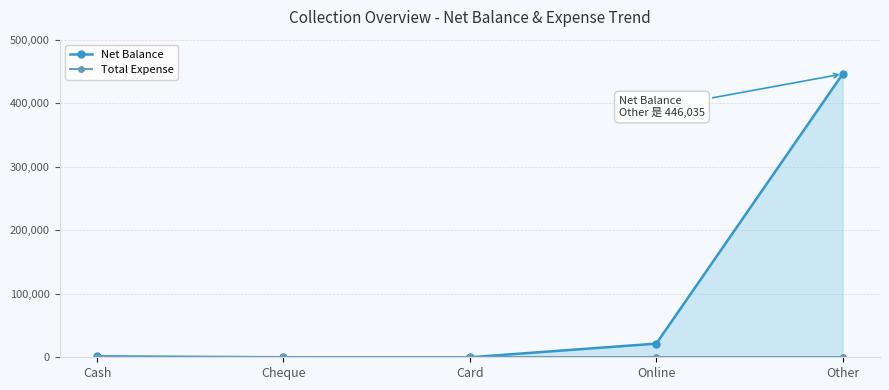

True or false: Total Expense and Net Balance cross at least once.

False